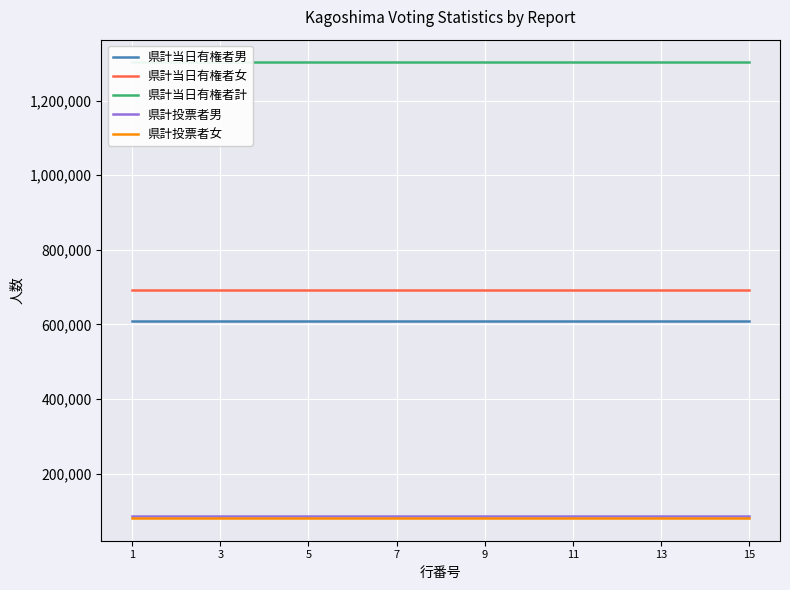

The value of 県計当日有権者女 at 5 is 693045. True or false?

True